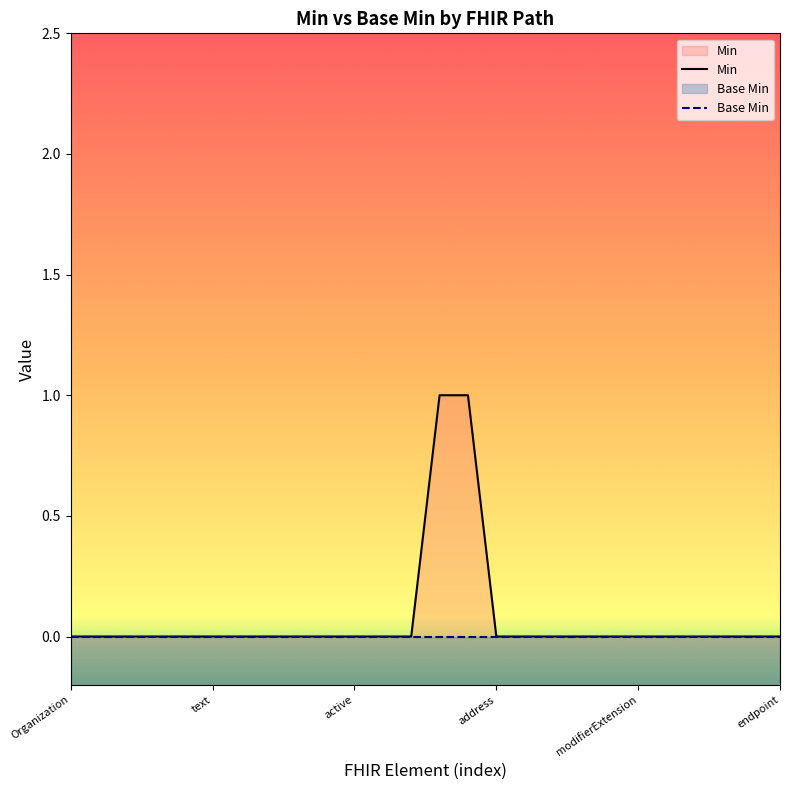

At which category is the sum across all series the highest?

13